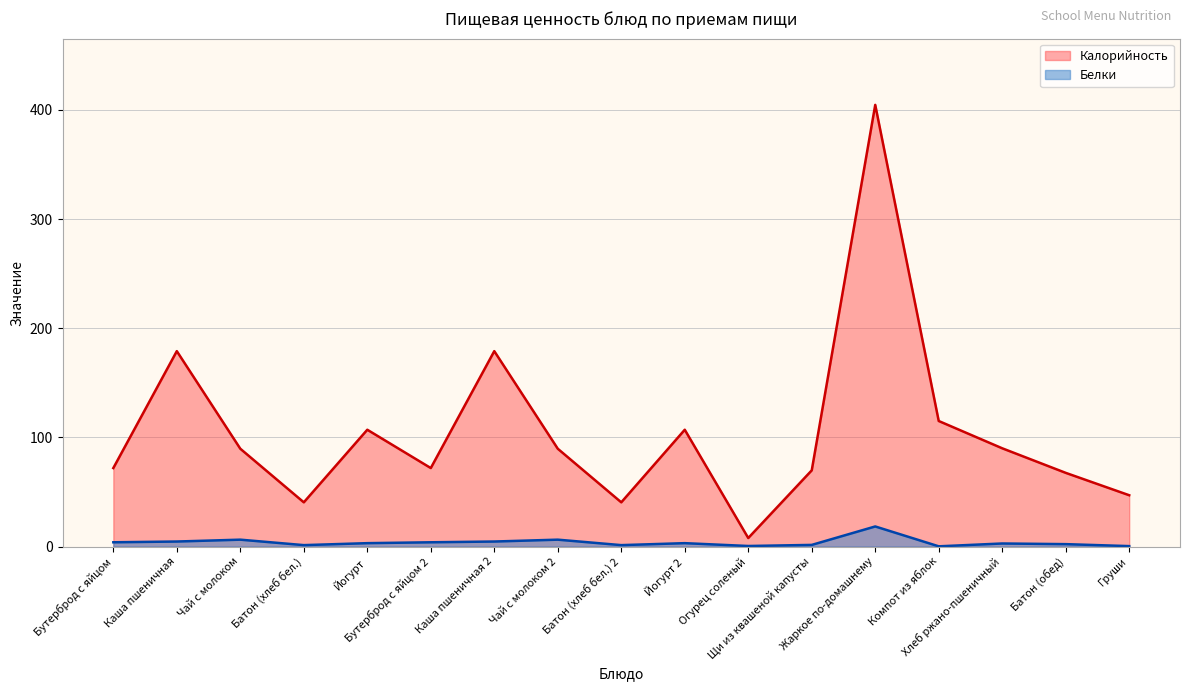

Reading left to right, transcribe all the data shown in this chart.

Калорийность: 71.9	179.0	89.6	40.5	107.0	71.9	179.0	89.6	40.5	107.0	7.8	69.8	404.6	115.0	90.0	67.5	47.0
Белки: 3.9	4.6	6.3	1.3	3.1	3.9	4.6	6.3	1.3	3.1	0.5	1.5	18.4	0.2	2.8	2.2	0.4